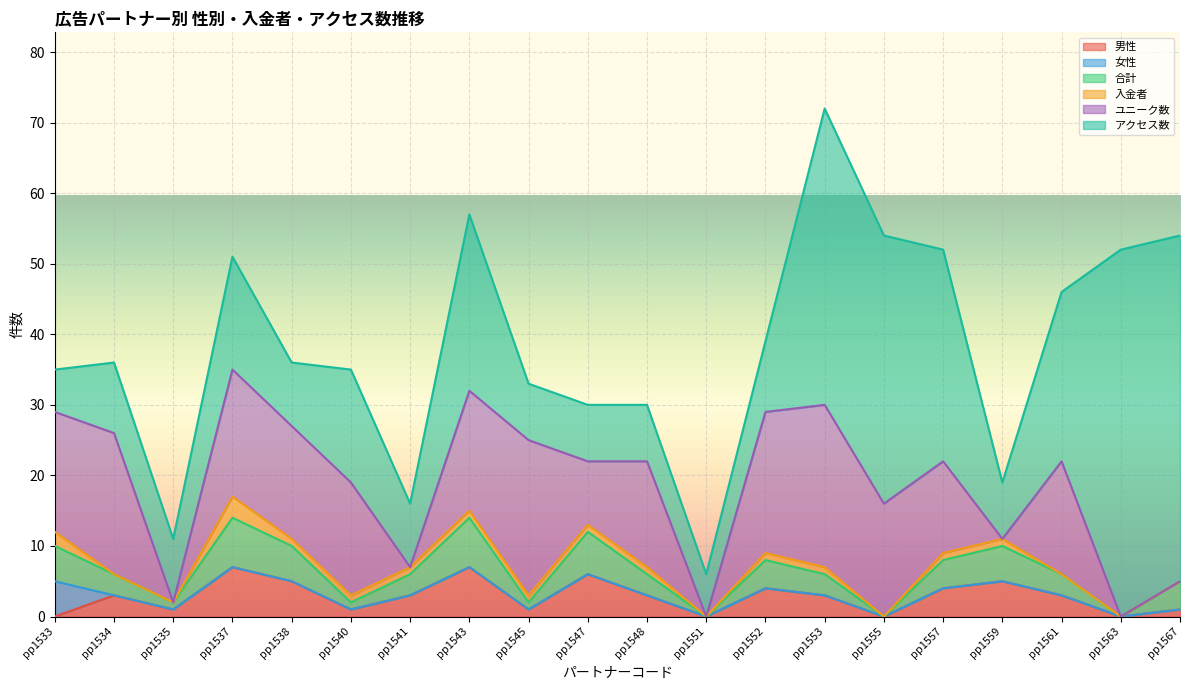

Reading right to left, transcribe all the data shown in this chart.

男性: pp1567=1	pp1563=0	pp1561=3	pp1559=5	pp1557=4	pp1555=0	pp1553=3	pp1552=4	pp1551=0	pp1548=3	pp1547=6	pp1545=1	pp1543=7	pp1541=3	pp1540=1	pp1538=5	pp1537=7	pp1535=1	pp1534=3	pp1533=0
女性: pp1567=0	pp1563=0	pp1561=0	pp1559=0	pp1557=0	pp1555=0	pp1553=0	pp1552=0	pp1551=0	pp1548=0	pp1547=0	pp1545=0	pp1543=0	pp1541=0	pp1540=0	pp1538=0	pp1537=0	pp1535=0	pp1534=0	pp1533=5
合計: pp1567=4	pp1563=0	pp1561=3	pp1559=5	pp1557=4	pp1555=0	pp1553=3	pp1552=4	pp1551=0	pp1548=3	pp1547=6	pp1545=1	pp1543=7	pp1541=3	pp1540=1	pp1538=5	pp1537=7	pp1535=1	pp1534=3	pp1533=5
入金者: pp1567=0	pp1563=0	pp1561=0	pp1559=1	pp1557=1	pp1555=0	pp1553=1	pp1552=1	pp1551=0	pp1548=1	pp1547=1	pp1545=1	pp1543=1	pp1541=1	pp1540=1	pp1538=1	pp1537=3	pp1535=0	pp1534=0	pp1533=2
ユニーク数: pp1567=0	pp1563=0	pp1561=16	pp1559=0	pp1557=13	pp1555=16	pp1553=23	pp1552=20	pp1551=0	pp1548=15	pp1547=9	pp1545=22	pp1543=17	pp1541=0	pp1540=16	pp1538=16	pp1537=18	pp1535=0	pp1534=20	pp1533=17
アクセス数: pp1567=49	pp1563=52	pp1561=24	pp1559=8	pp1557=30	pp1555=38	pp1553=42	pp1552=10	pp1551=6	pp1548=8	pp1547=8	pp1545=8	pp1543=25	pp1541=9	pp1540=16	pp1538=9	pp1537=16	pp1535=9	pp1534=10	pp1533=6